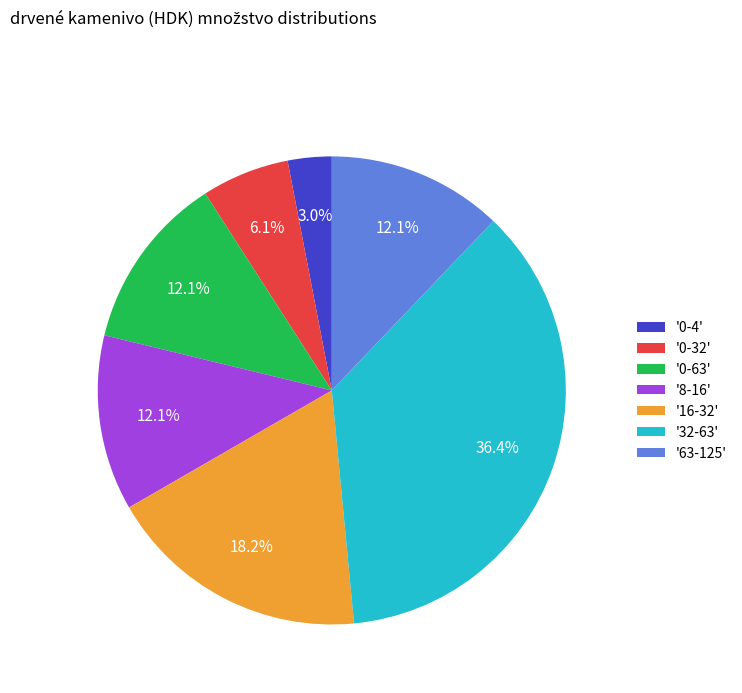

Which category has the smallest portion of the pie?

'0-4'